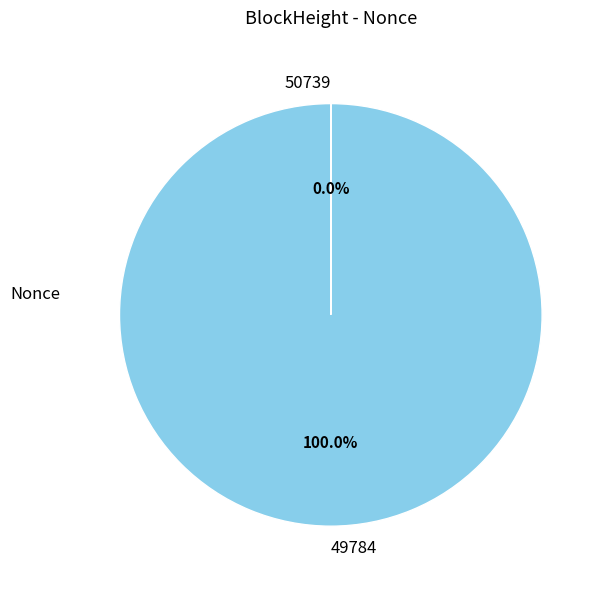

Is there any slice that represents more than half of the pie?

Yes